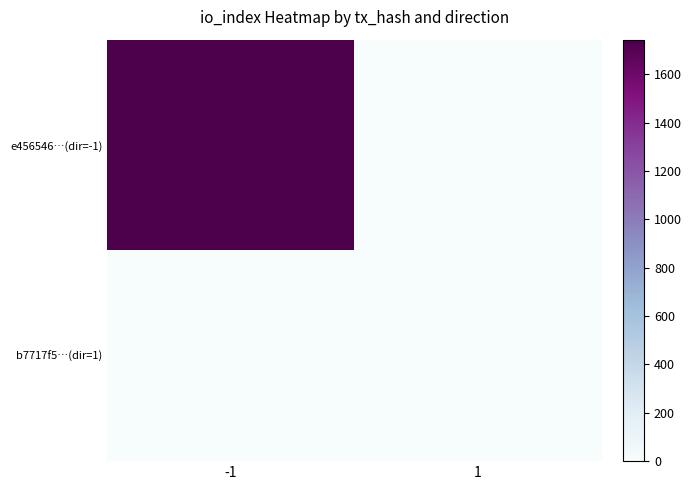

Rank the series by their maximum value, from highest to lowest.

e456546…(dir=-1), b7717f5…(dir=1)